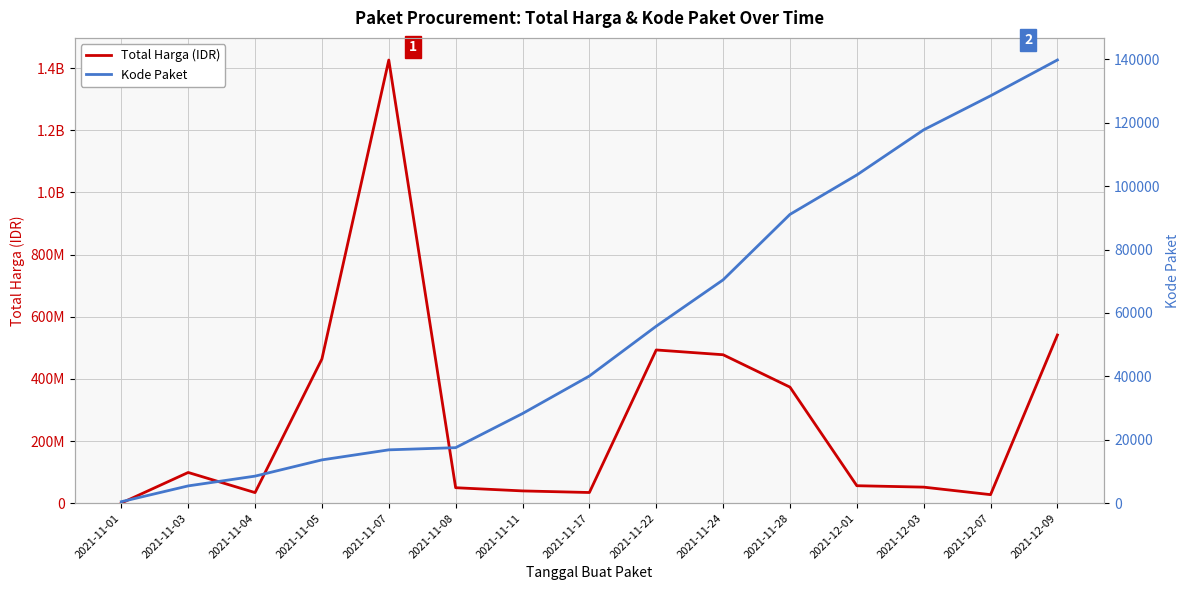

How many data points does each series have?

15